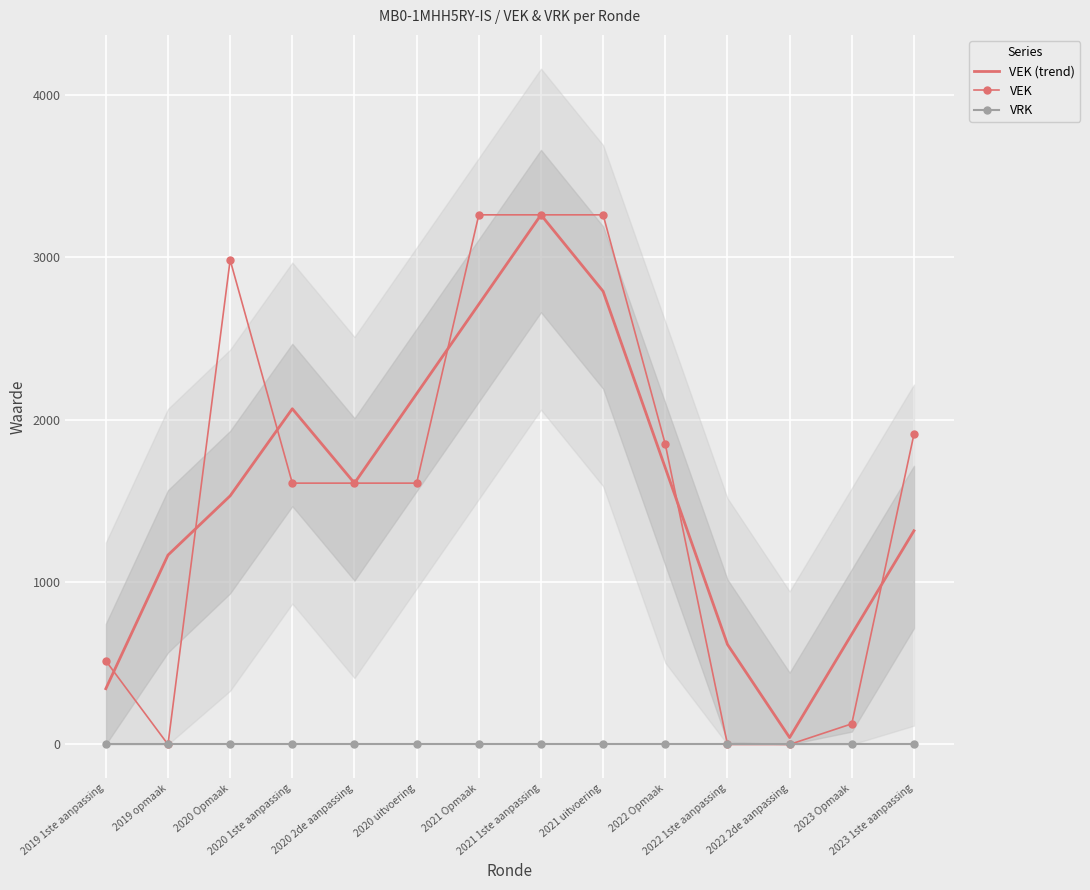

At 2022 Opmaak, list the series in order from smallest to largest.

VRK, VEK (trend), VEK